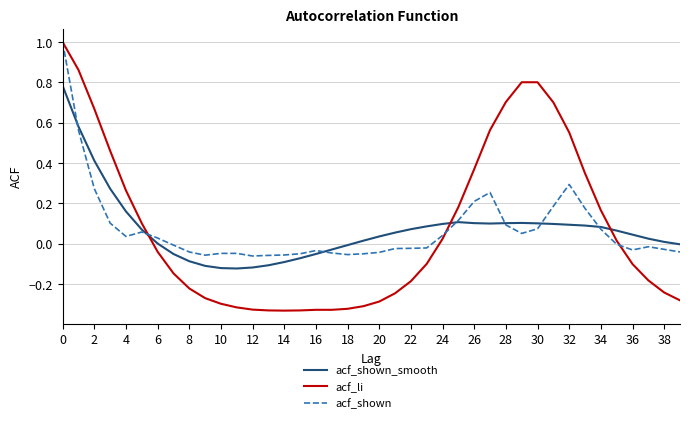

How many times do acf_shown_smooth and acf_li cross each other?

3